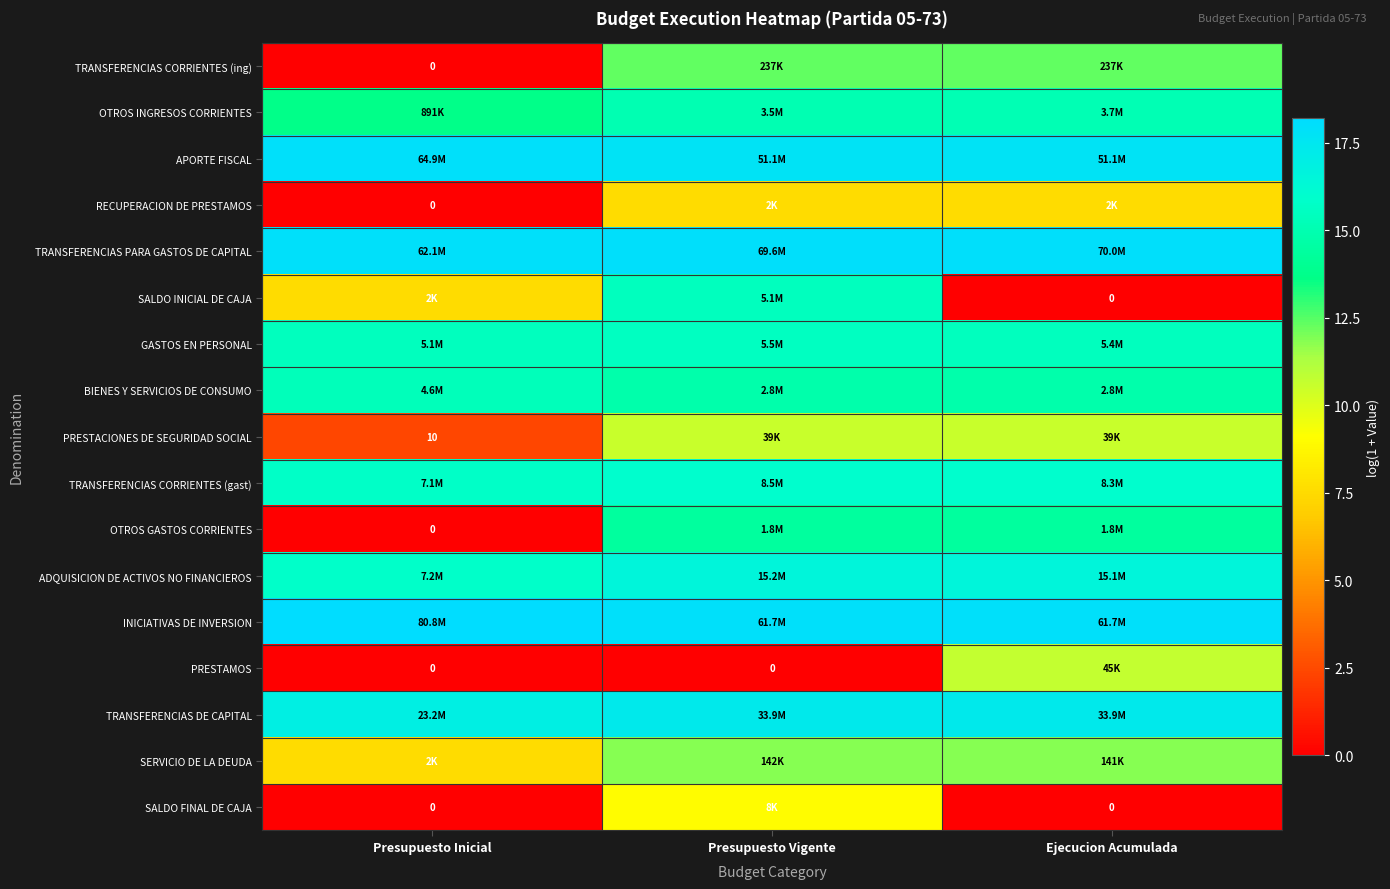

What is the average value of the TRANSFERENCIAS CORRIENTES (gast) series?

15.9